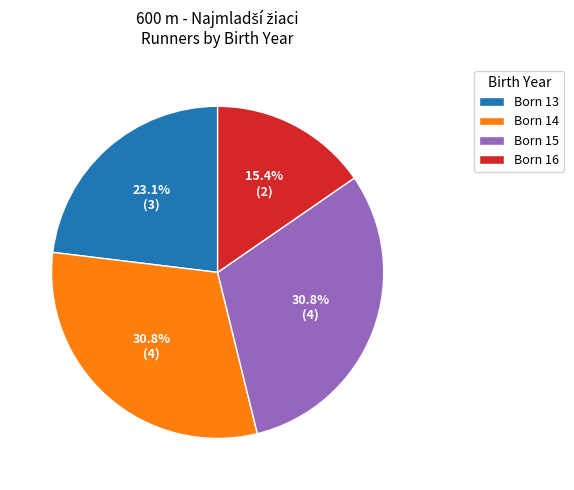

Combined, do Born 14 and Born 16 account for over 50%?

No